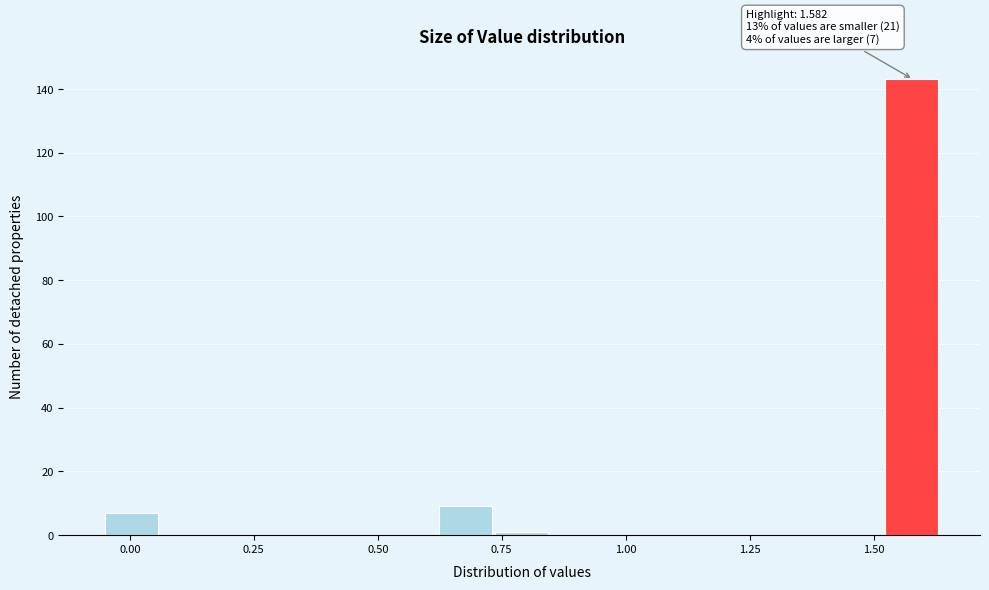

Around what value on the x-axis is the tallest bar? Give the approximate position of its centre, as read against the axis.

1.60